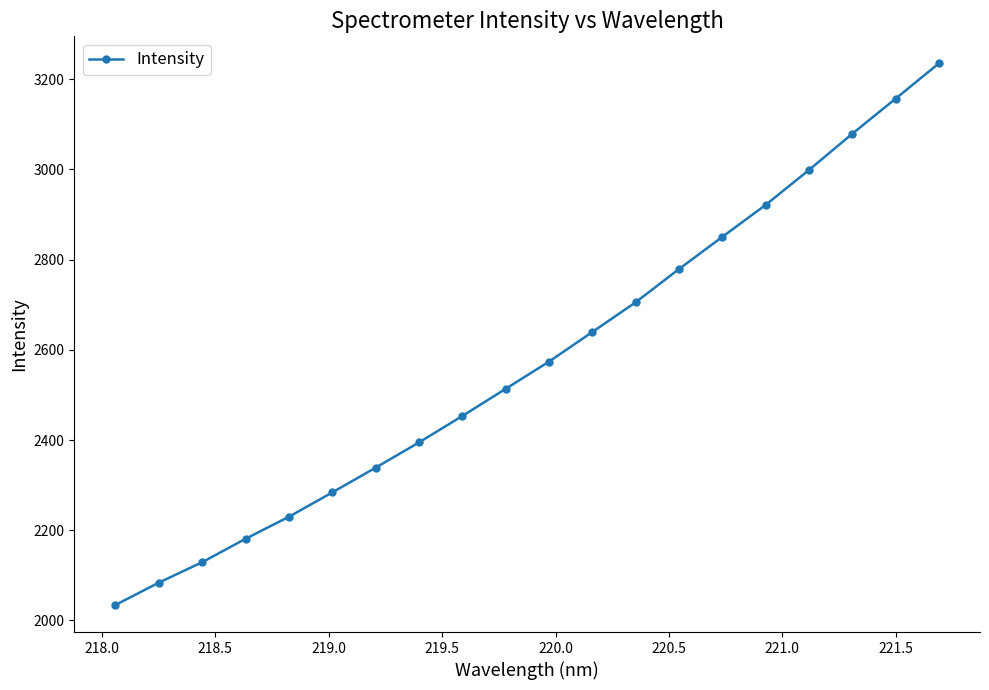

What is the value of the 3rd point from the left?

2129.2